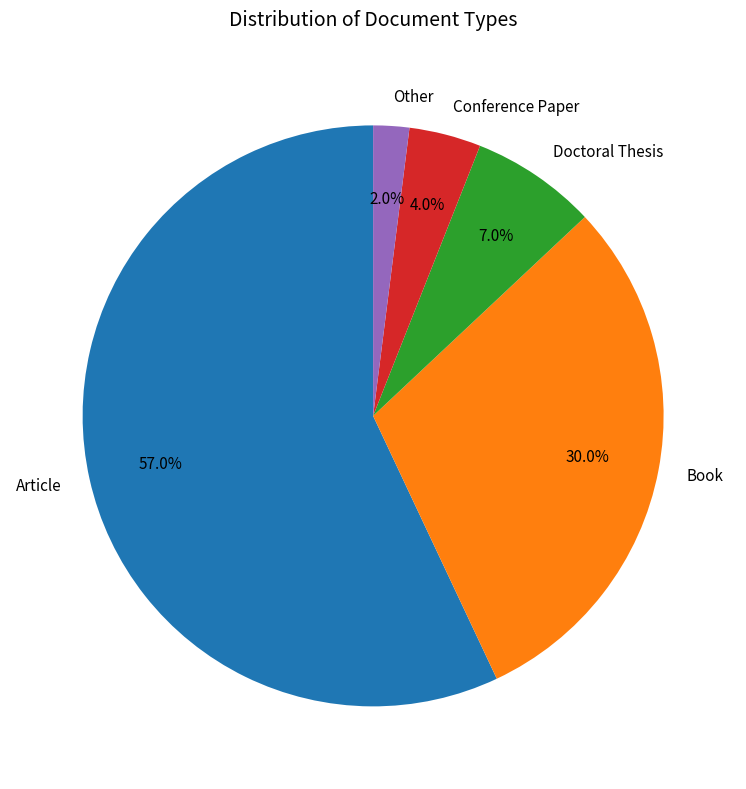

How many segments does this pie chart have?

5